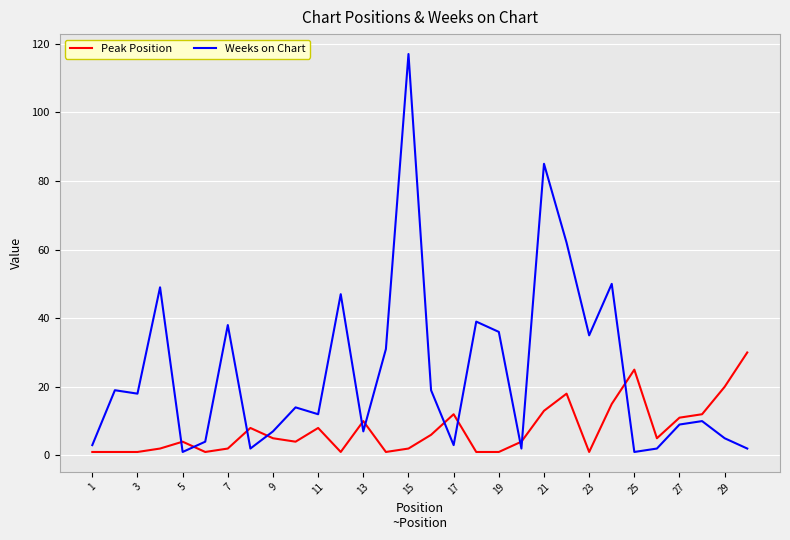

Which series has the largest range (max minus min)?

Weeks on Chart